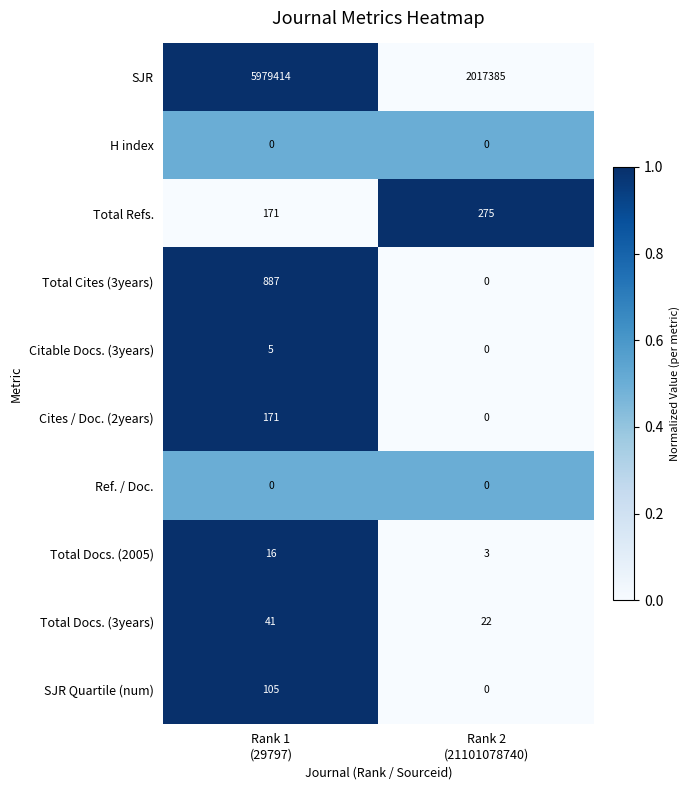

Reading right to left, what are all the values shown in this chart?

SJR: 2017385	5979414
H index: 0	0
Total Refs.: 275	171
Total Cites (3years): 0	887
Citable Docs. (3years): 0	5
Cites / Doc. (2years): 0	171
Ref. / Doc.: 0	0
Total Docs. (2005): 3	16
Total Docs. (3years): 22	41
SJR Quartile (num): 0	105